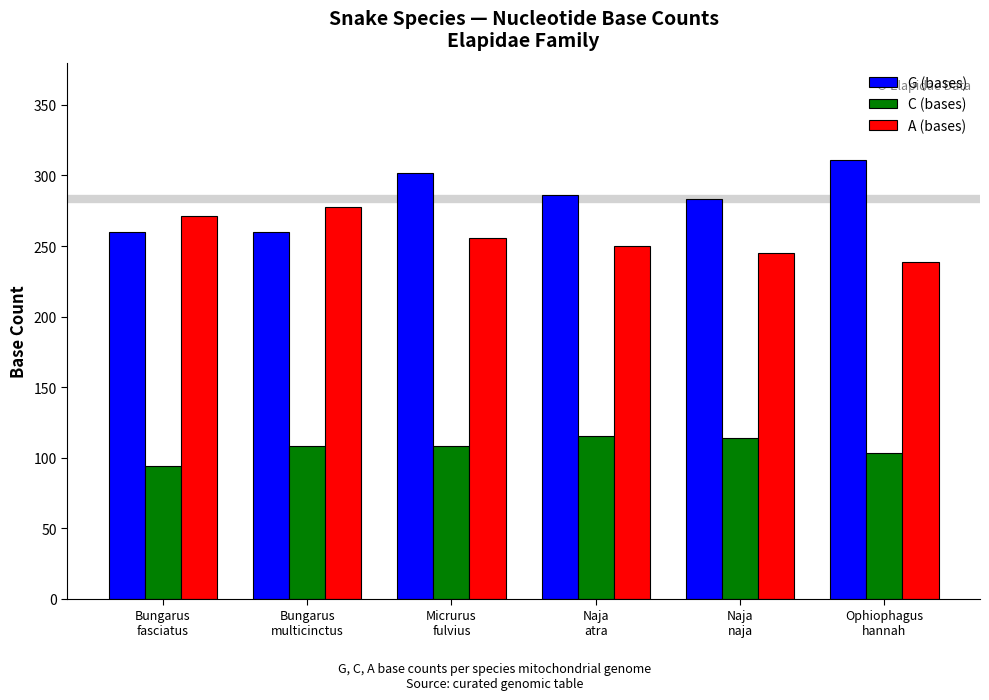

List the series in order of their overall mean, lowest first.

C (bases), A (bases), G (bases)